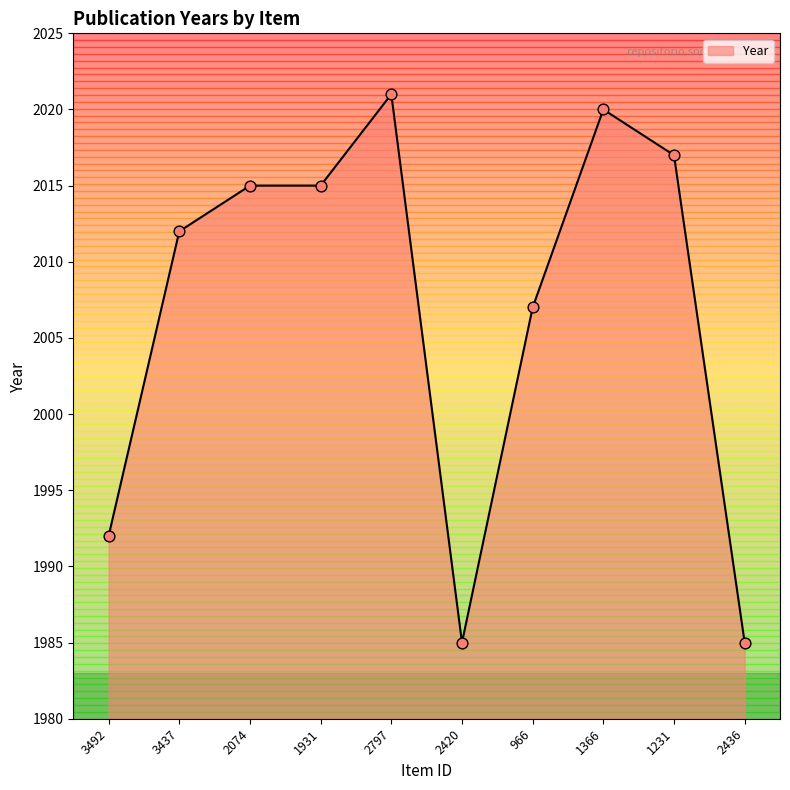

What is the ratio of the value at 3437 to the value at 966?

1.0